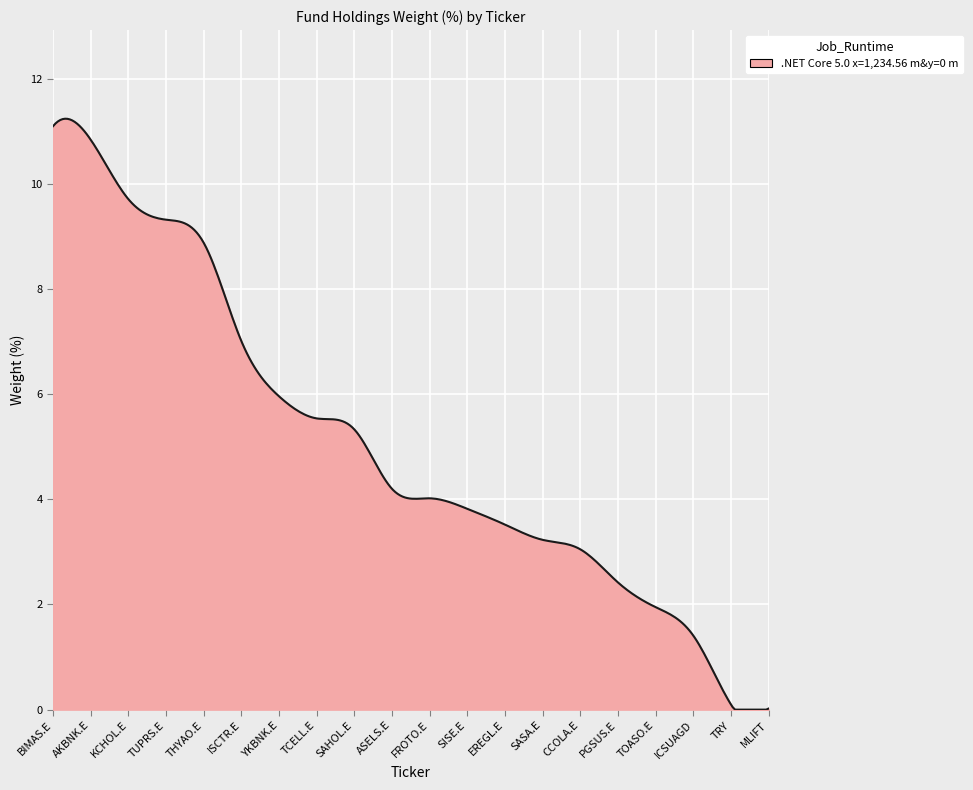

True or false: the data has more than 0 interior local peaks.

True